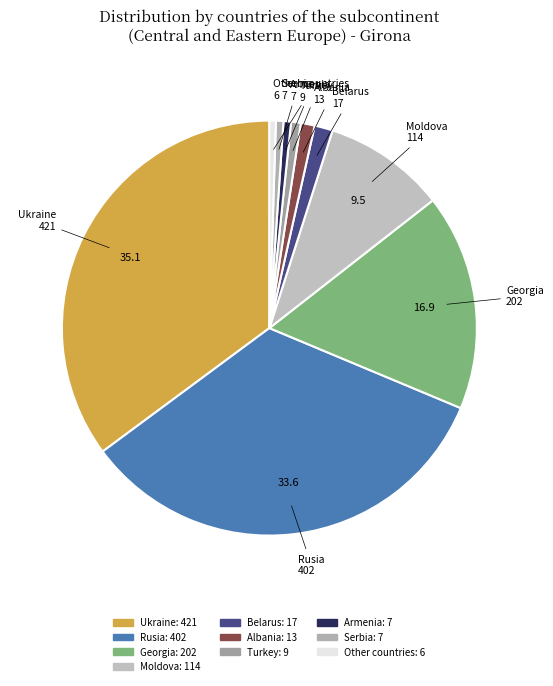

What is the ratio of the value at Rusia to the value at Ukraine?

1.0